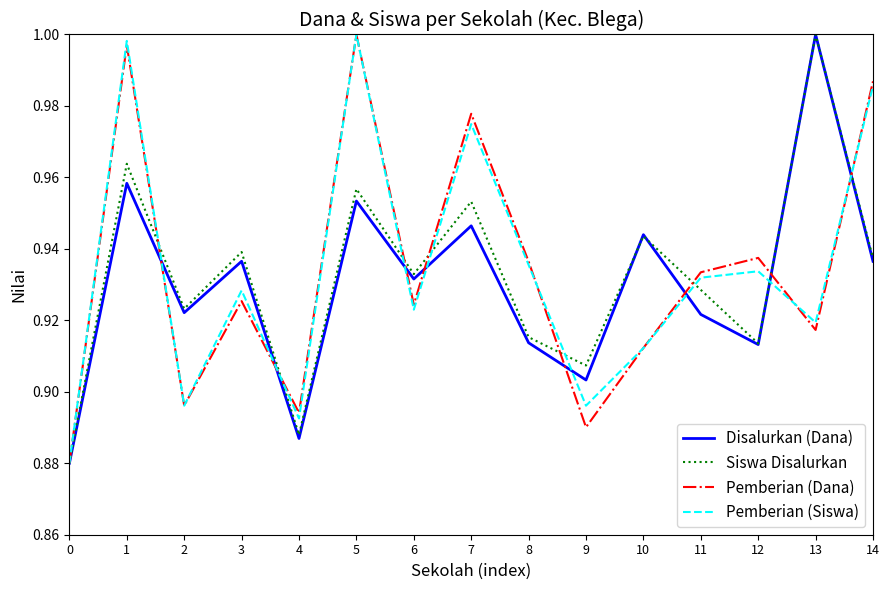

Is the value of Disalurkan (Dana) at 2 greater than the value of Pemberian (Siswa) at 14?

No